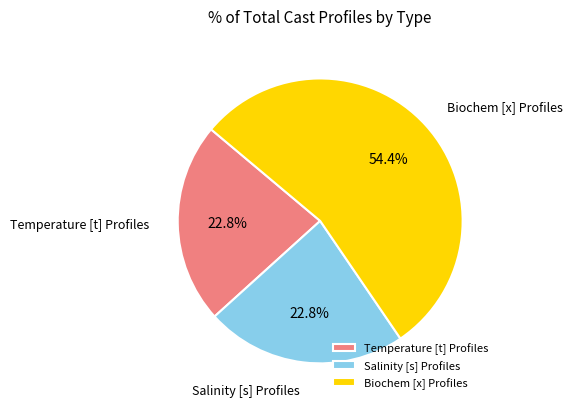

To the nearest percent, what is the difference between the largest and smallest slice percentages?

32%